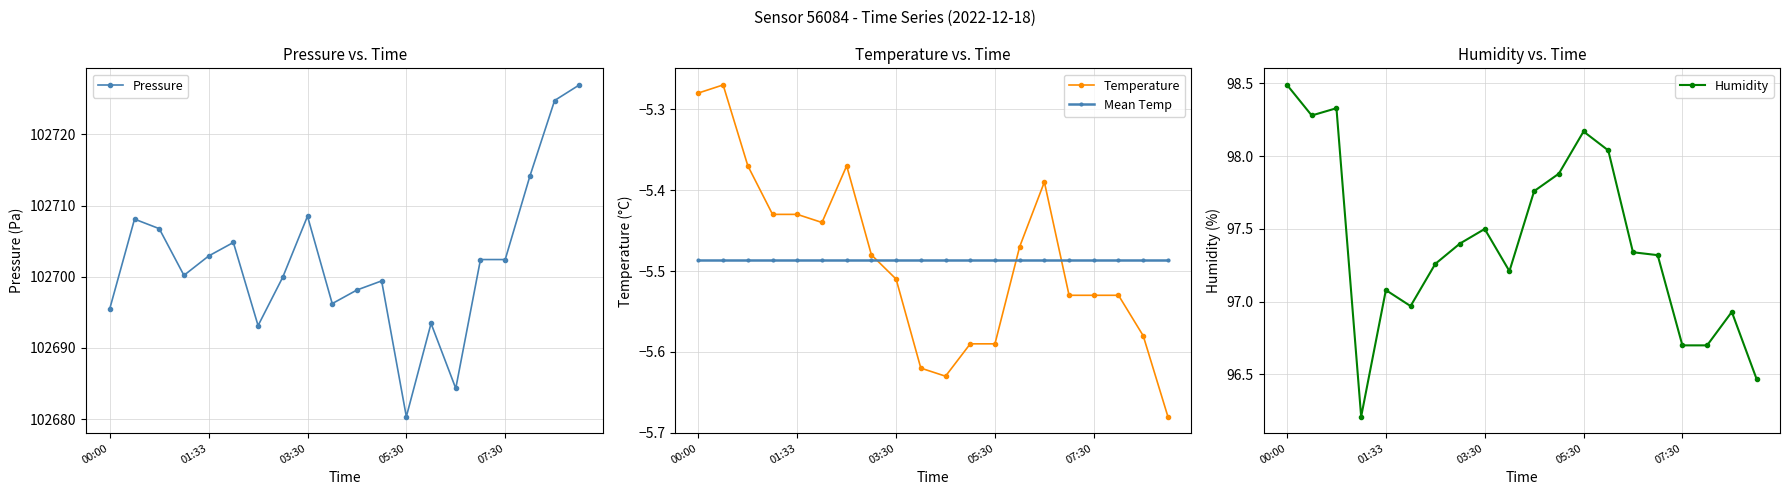

Between 6 and 18, which series saw the biggest shift?

Pressure